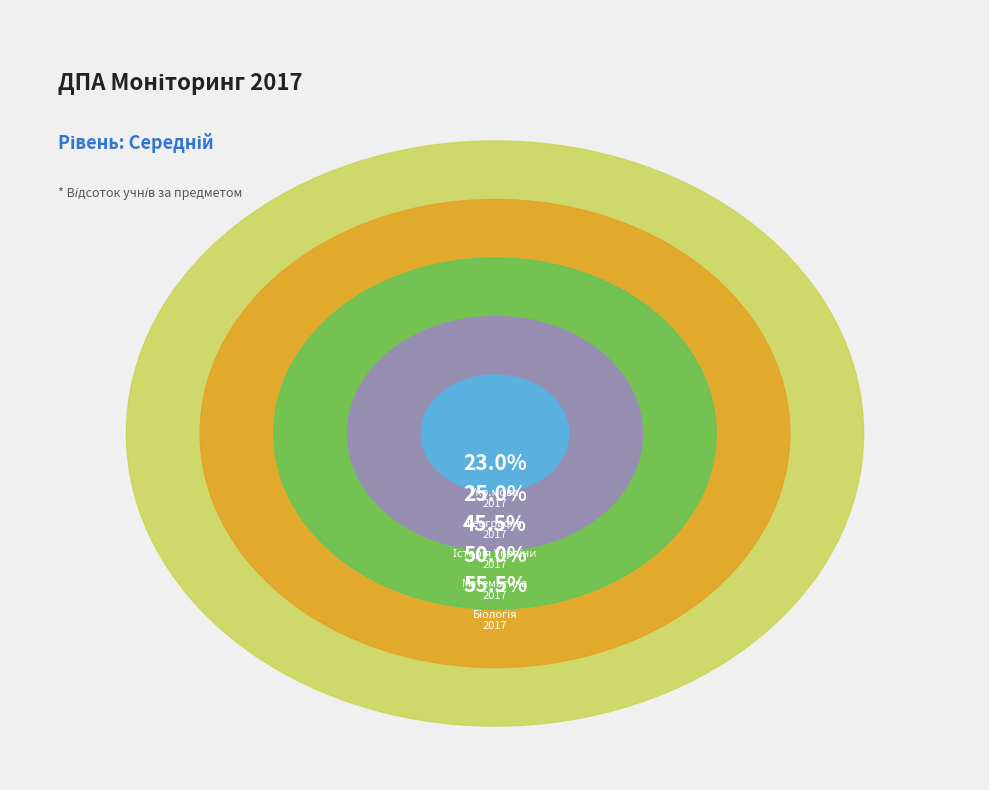

The Математика slice represents 1% of the pie. True or false?

False